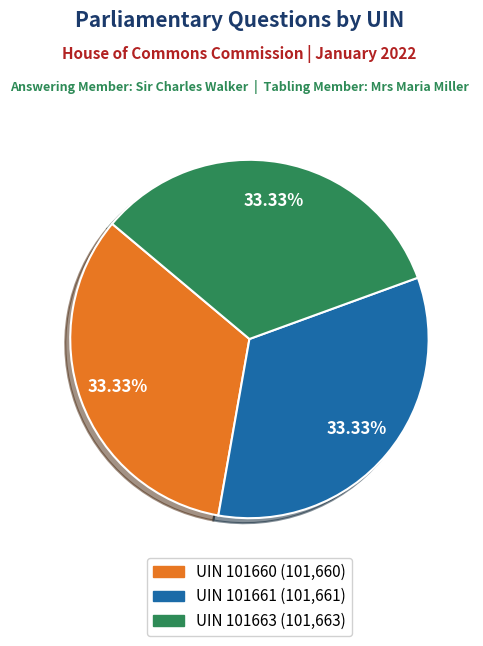

Approximately how many times larger is the value at UIN 101661 compared to UIN 101660?

1.0